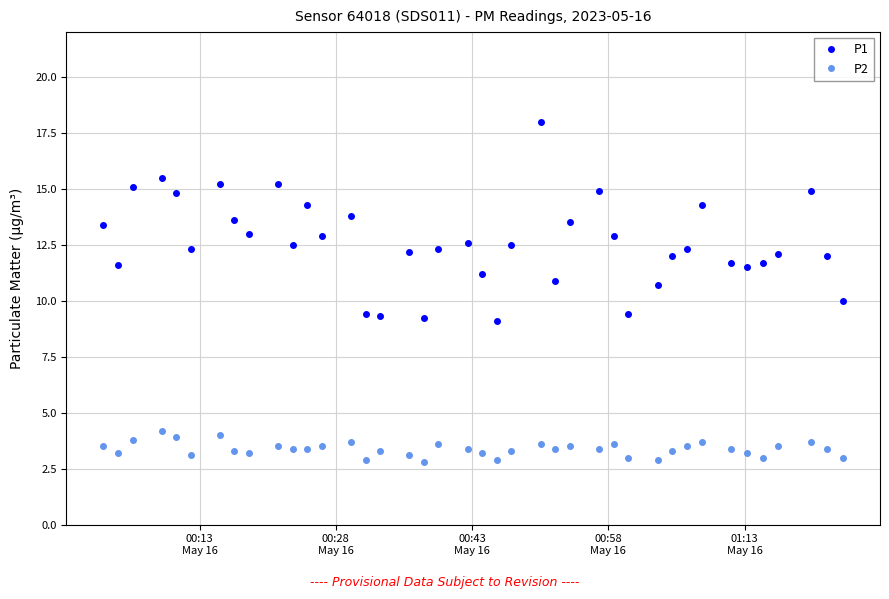

What is the difference between the second highest and minimum values in the P2 series?

1.2